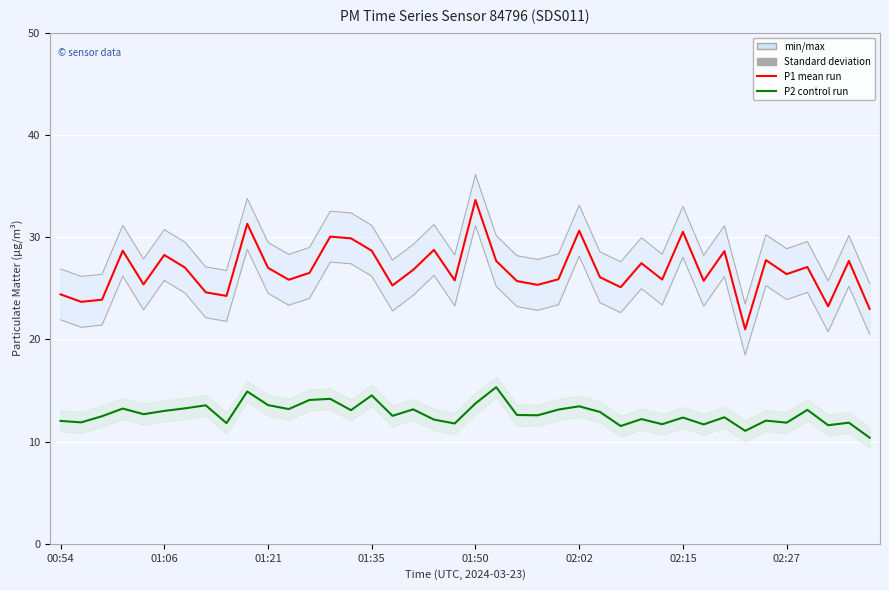

What is the sum of all P2 control run values?

508.4